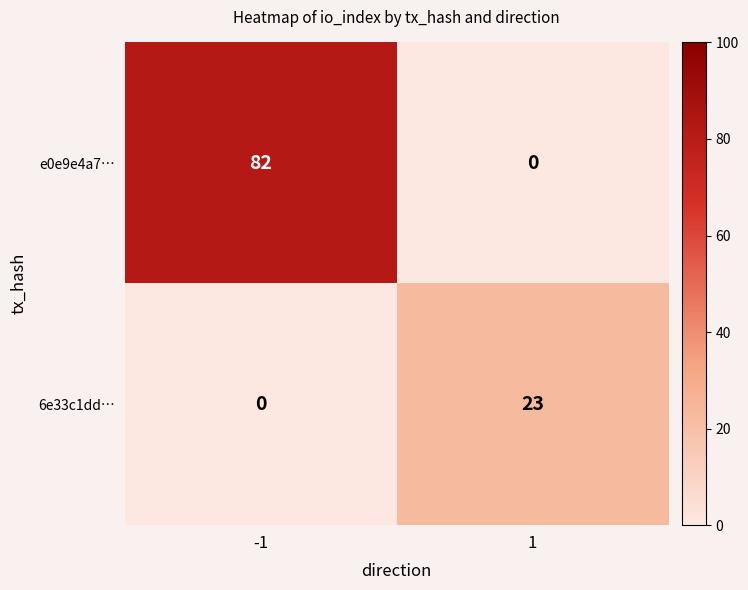

Rank the series by their maximum value, from lowest to highest.

6e33c1dd…, e0e9e4a7…